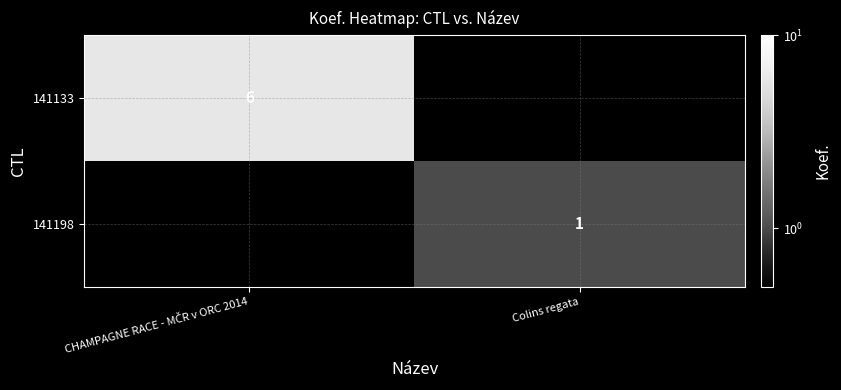

The value of 141198 at Colins regata is 1. True or false?

True